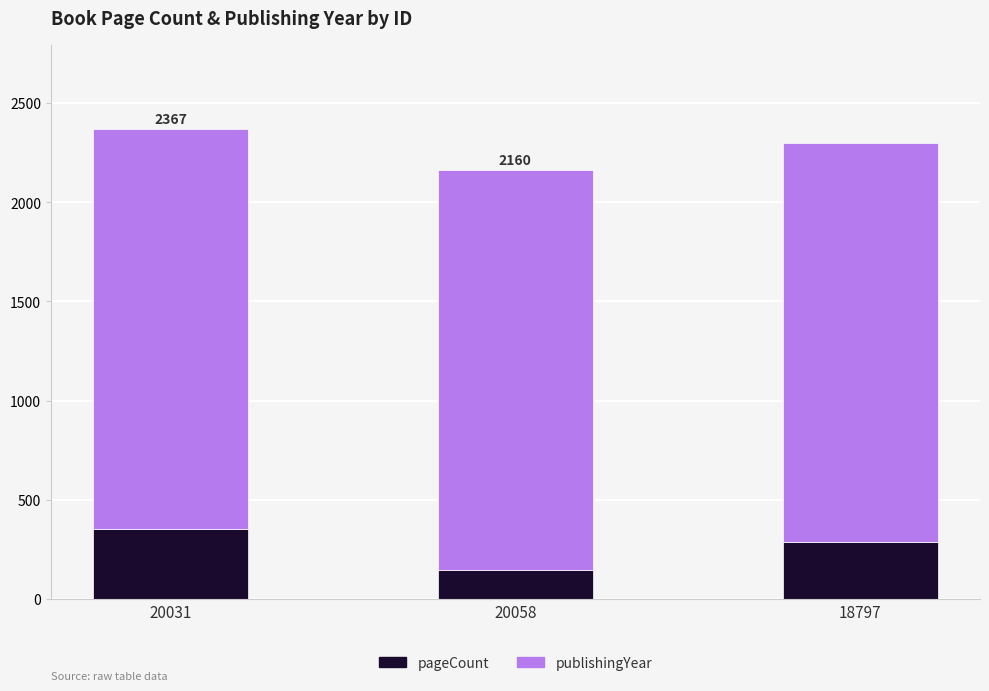

What is the average value of the pageCount series?

261